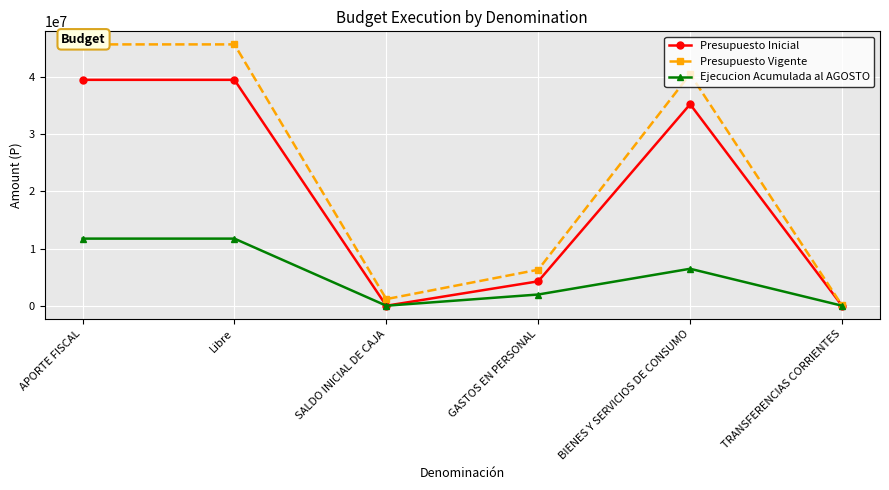

True or false: Presupuesto Vigente and Presupuesto Inicial intersect in this chart.

False